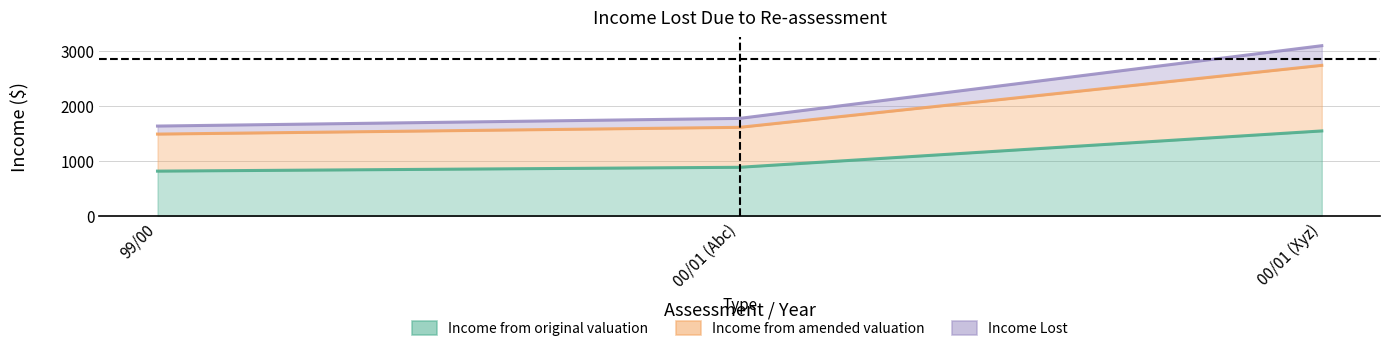

Read the Income Lost value at 99/00.

1633.0